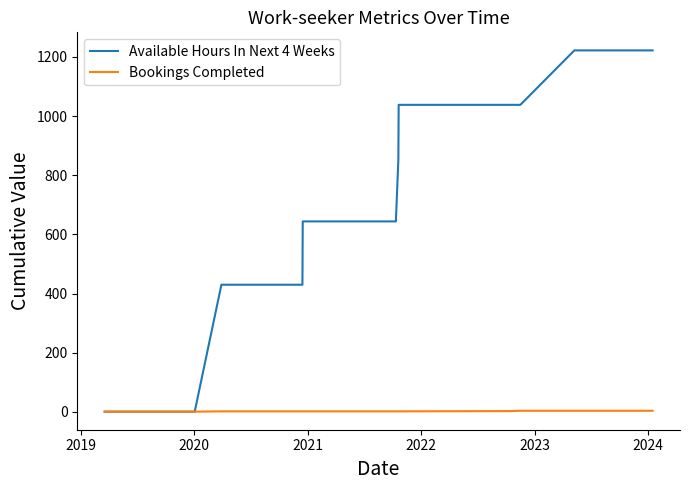

Which series has the largest range (max minus min)?

Available Hours In Next 4 Weeks